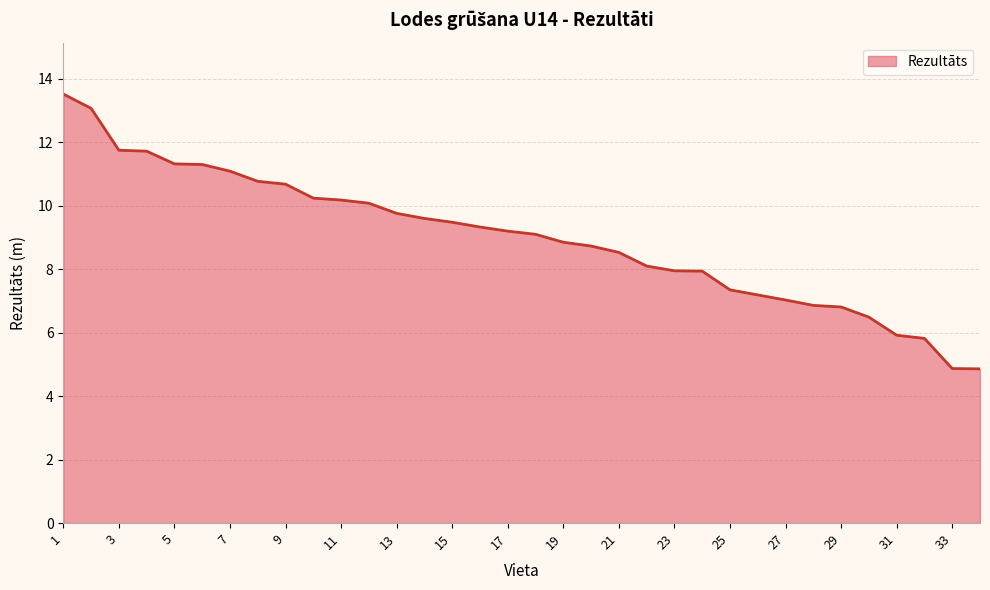

What is the difference between the maximum and minimum values?

8.7